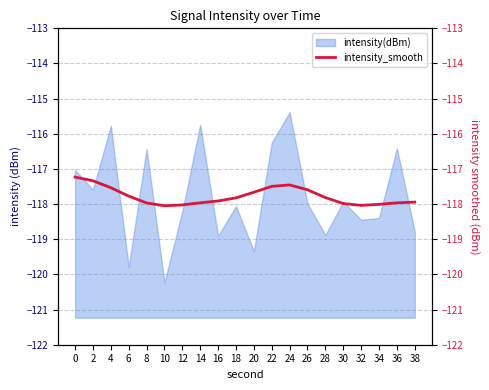

The value of intensity(dBm) at 4 is -115.8. True or false?

True